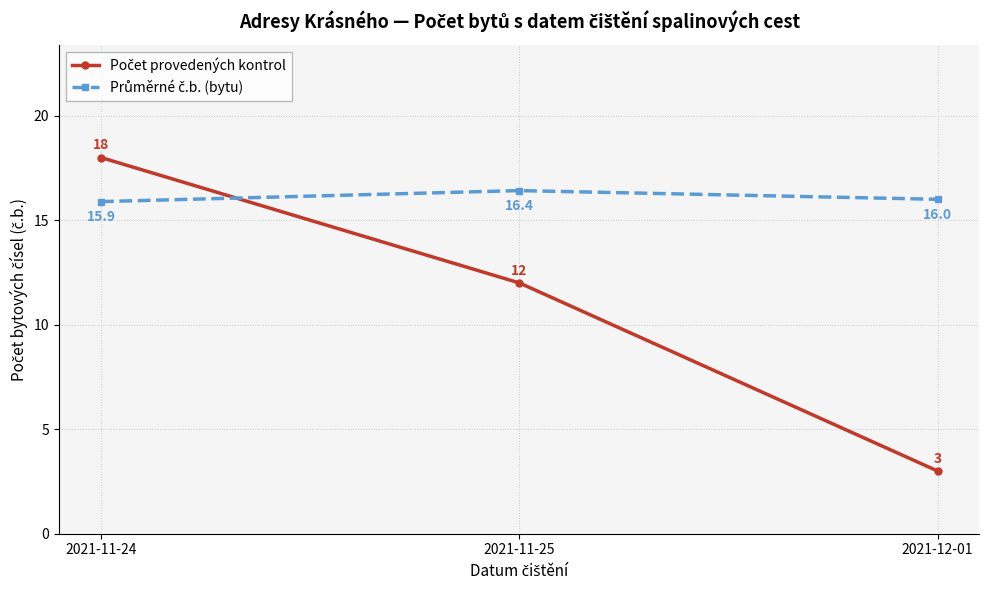

How many distinct data groups are displayed?

2